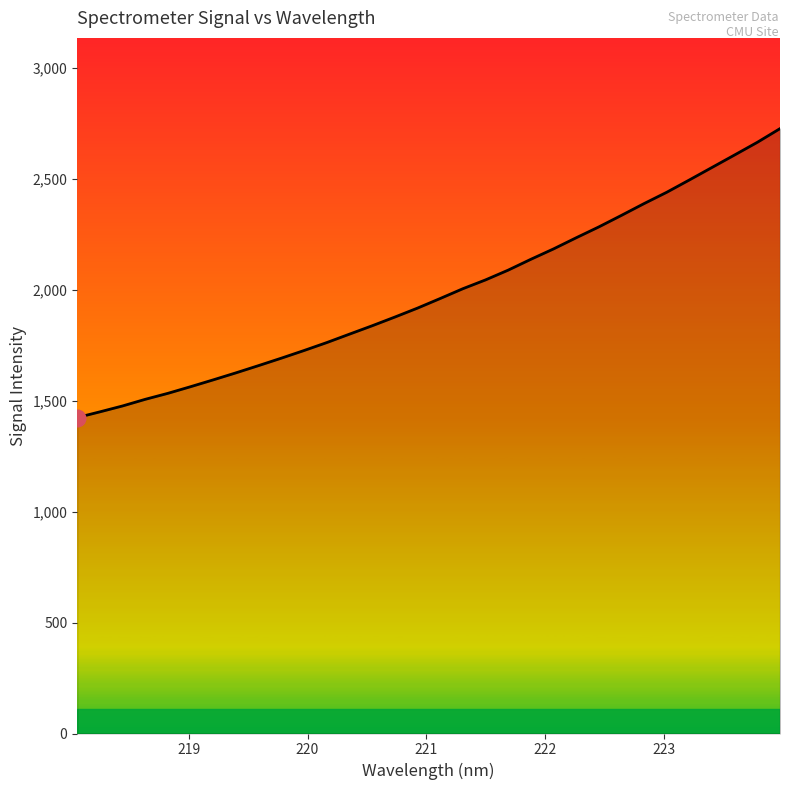

What is the difference between the maximum and minimum values?

1301.7